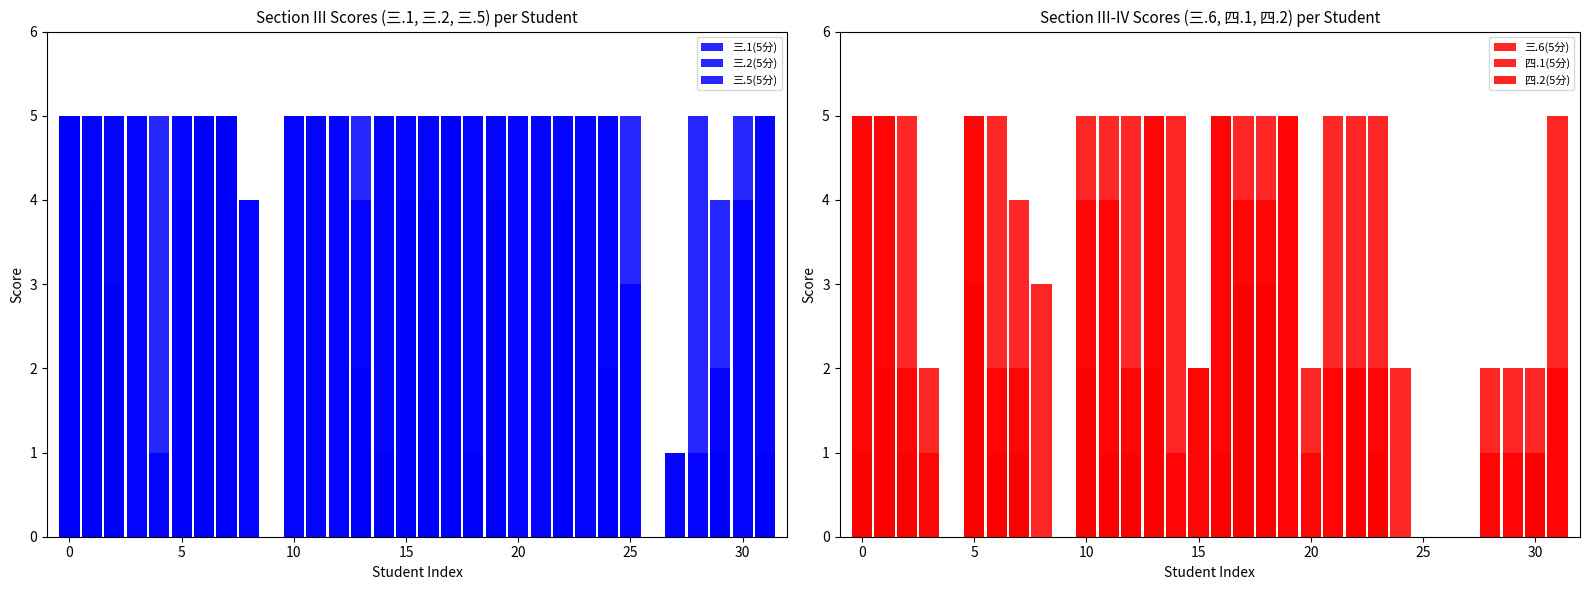

Which category has the lowest value in the 三.2(5分) series?

9